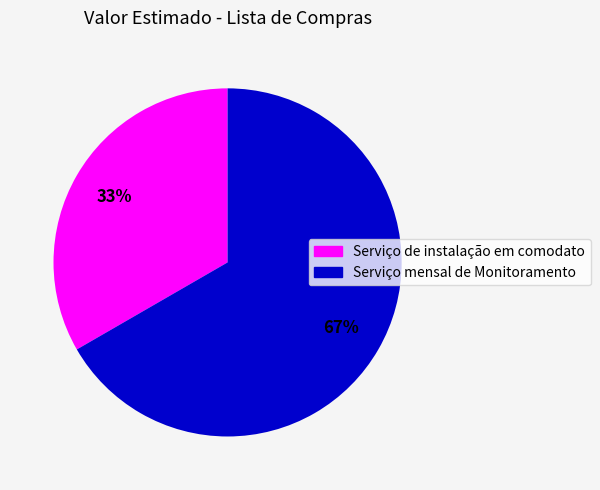

Does Serviço mensal de Monitoramento account for over 50% of the chart?

Yes